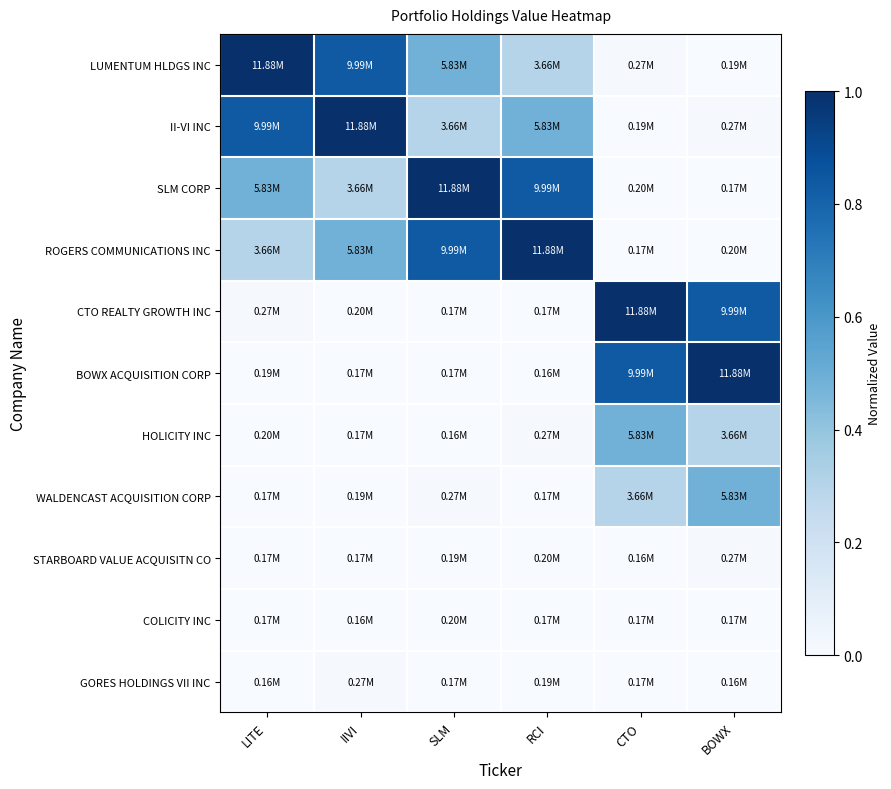

Between RCI and BOWX, which series saw the biggest shift?

BOWX ACQUISITION CORP